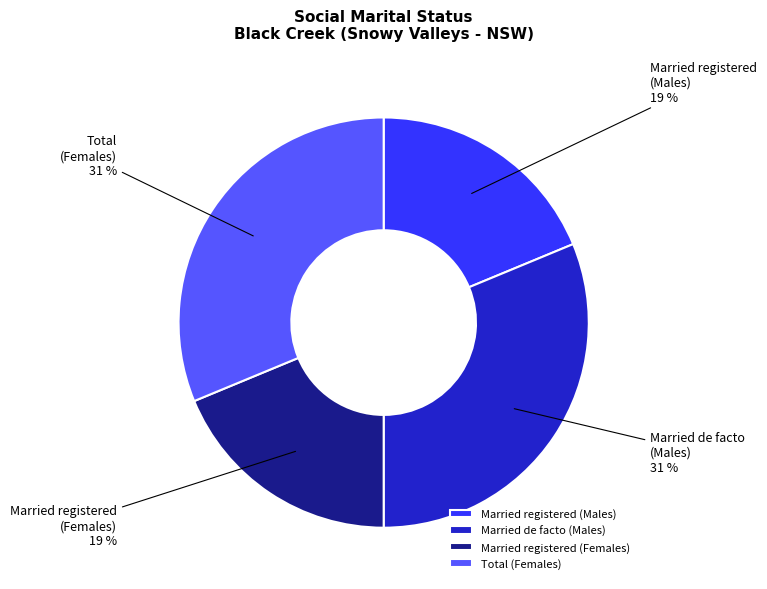

How many segments does this pie chart have?

4